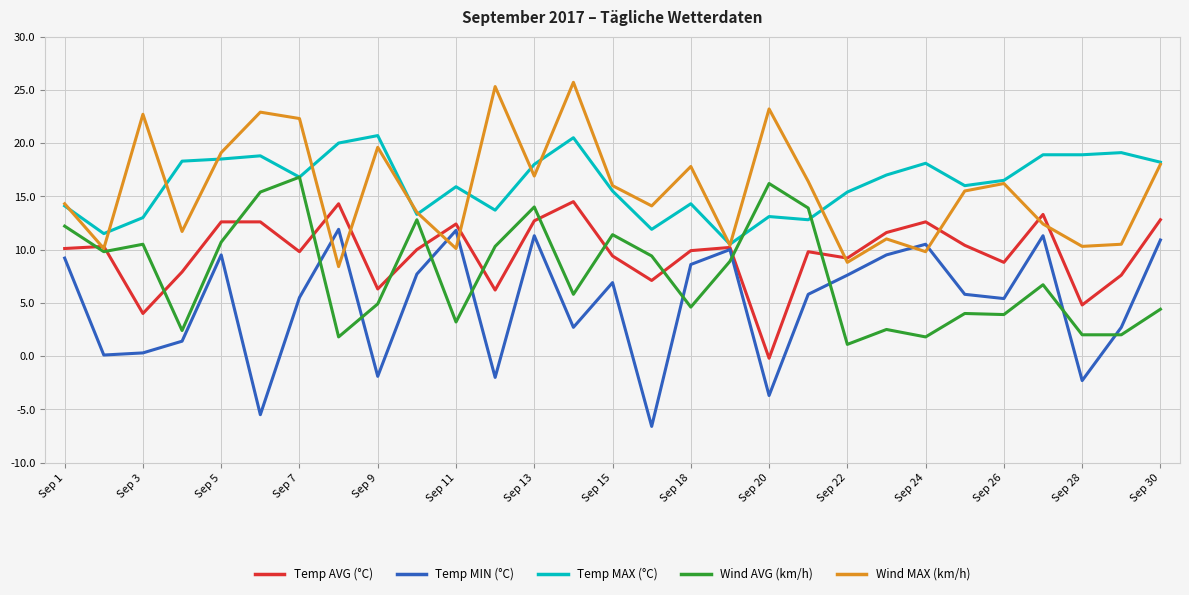

True or false: Temp MAX (°C) has more than 2 points higher than both neighbors.

True